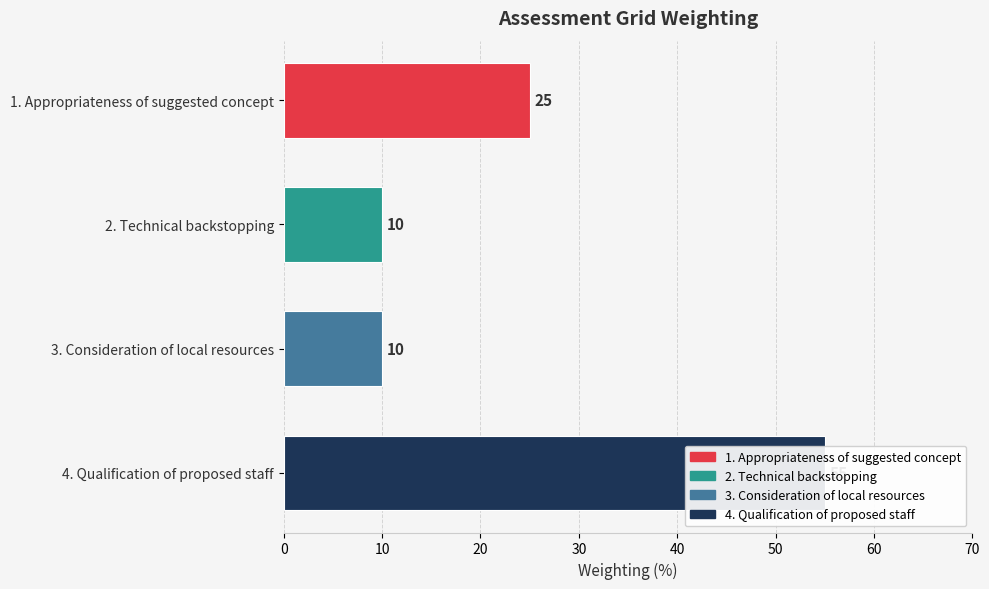

What is the difference between the maximum and minimum values?

45